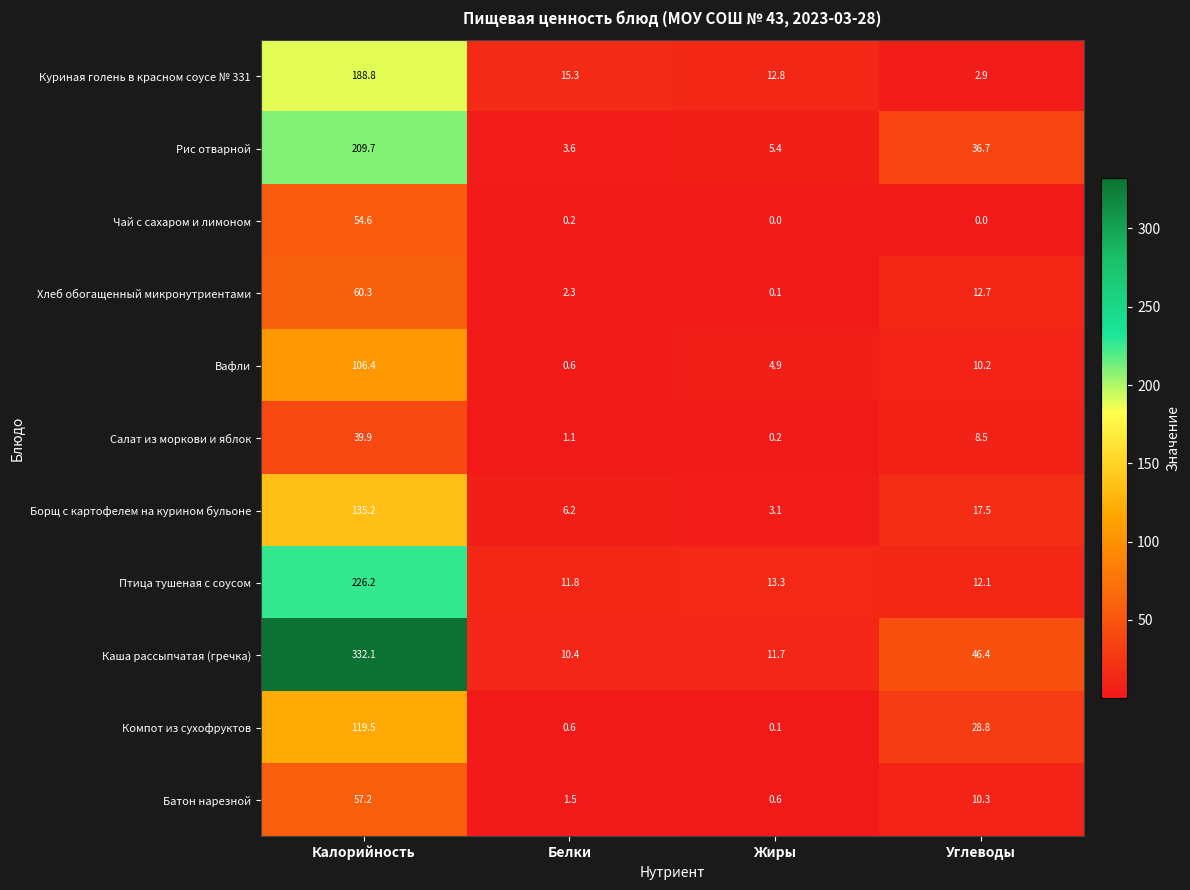

What is the average value of the Каша рассыпчатая (гречка) series?

100.2